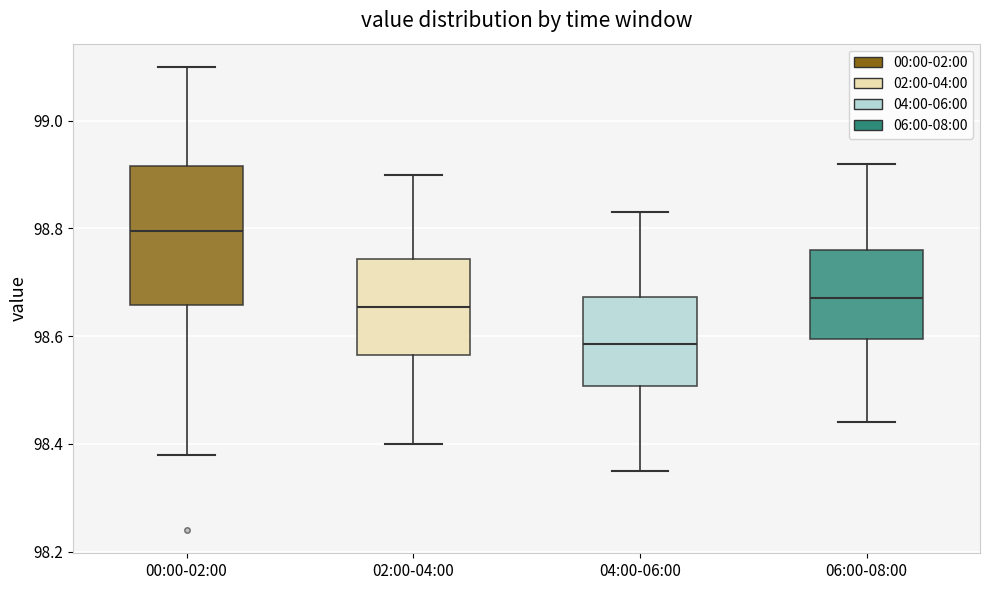

Which box's median line is the highest?

00:00-02:00